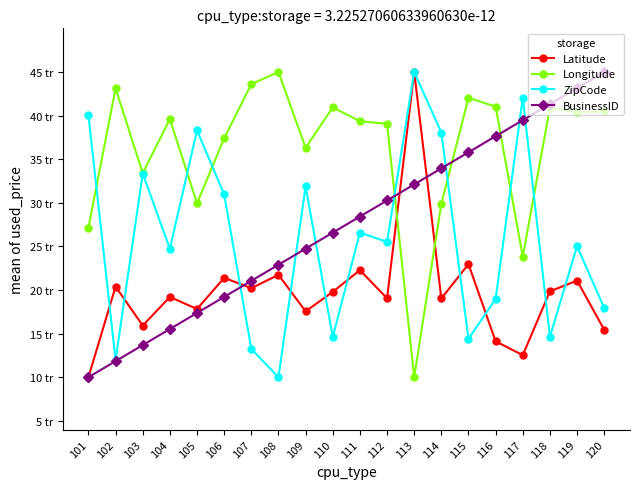

Where is Longitude nearest to the value 27?

101